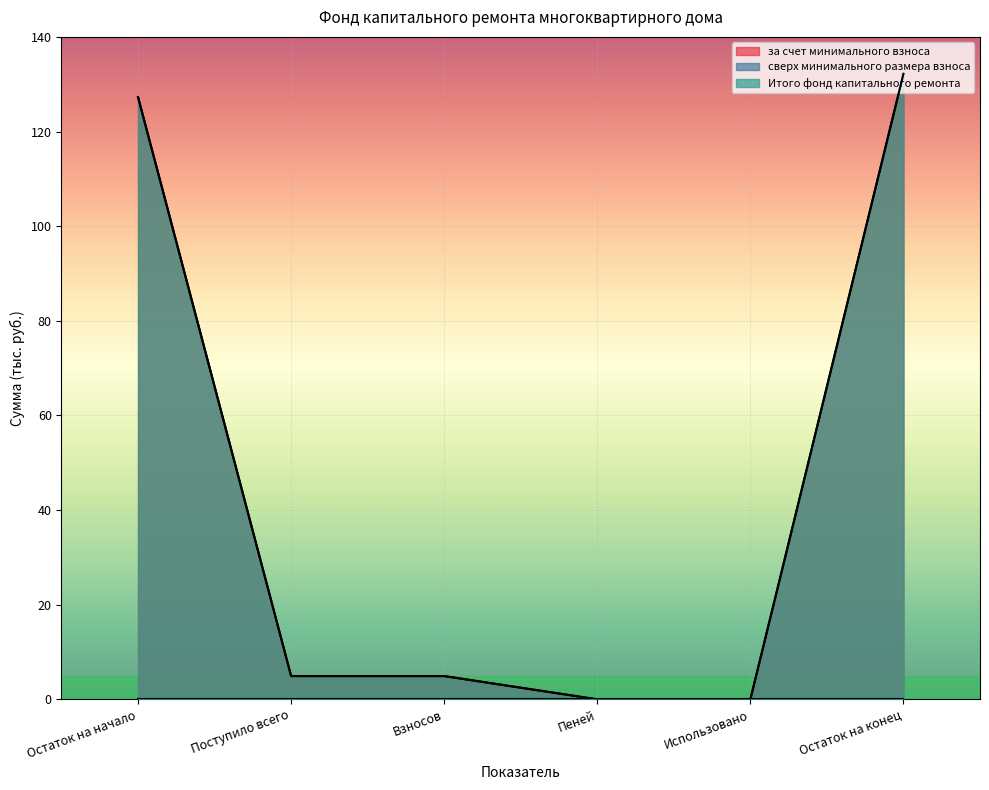

At which label does за счет минимального взноса reach its peak?

Остаток на конец